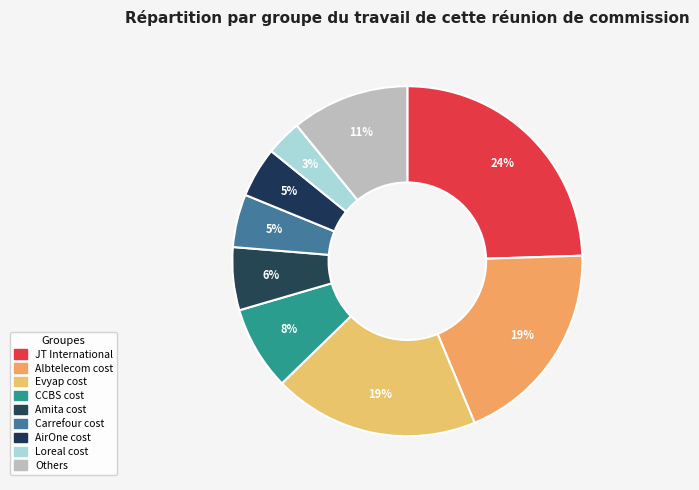

Count the number of slices in the pie.

9